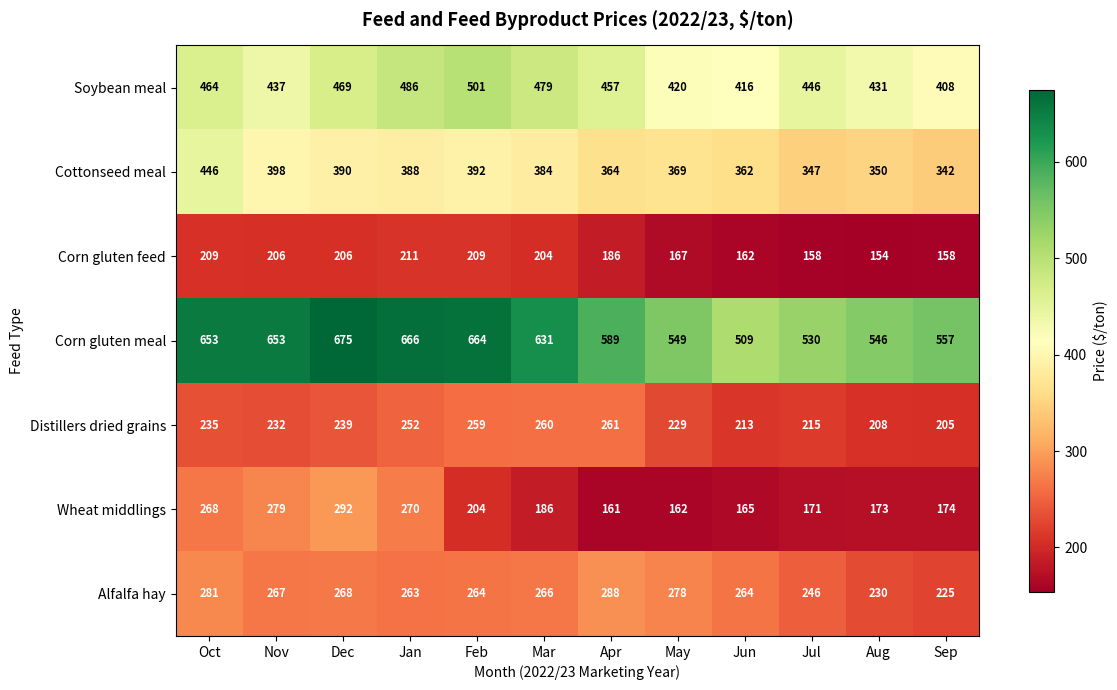

At how many categories does at least one series exceed 498?

12